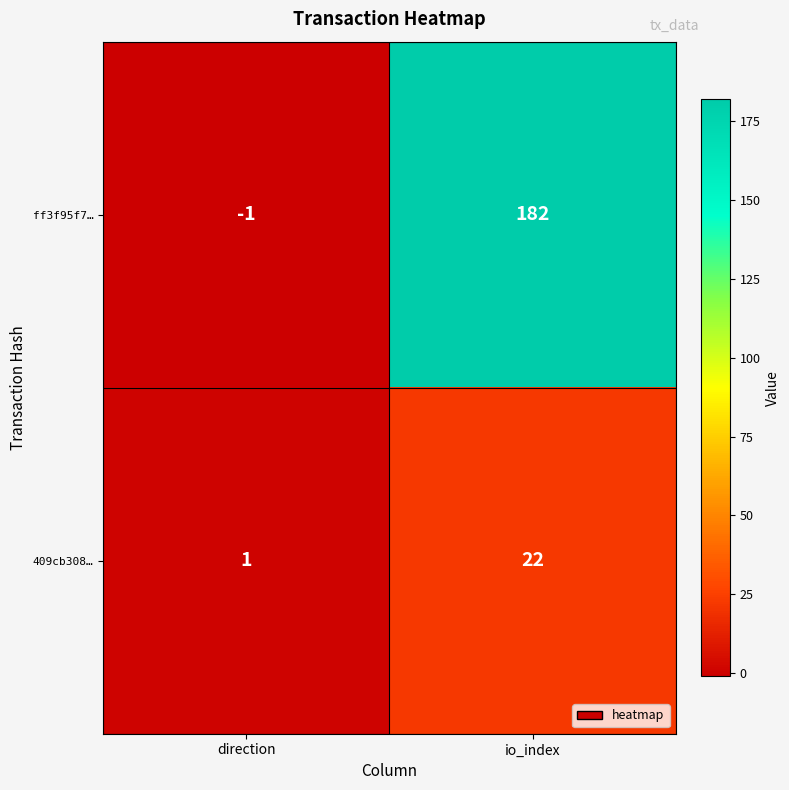

What is the difference between the maximum and minimum values in the ff3f95f7… series?

183